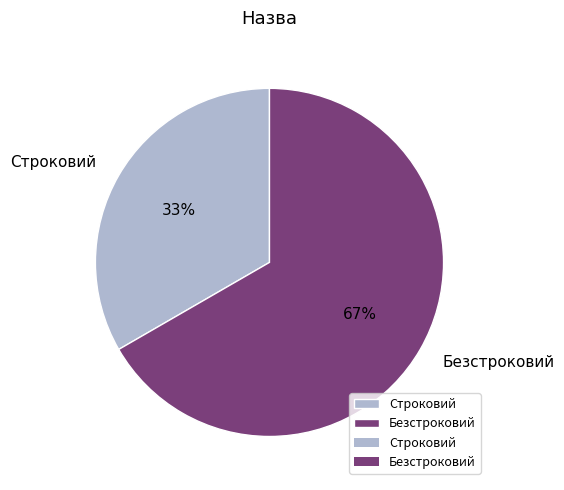

Does any single category account for the majority?

Yes